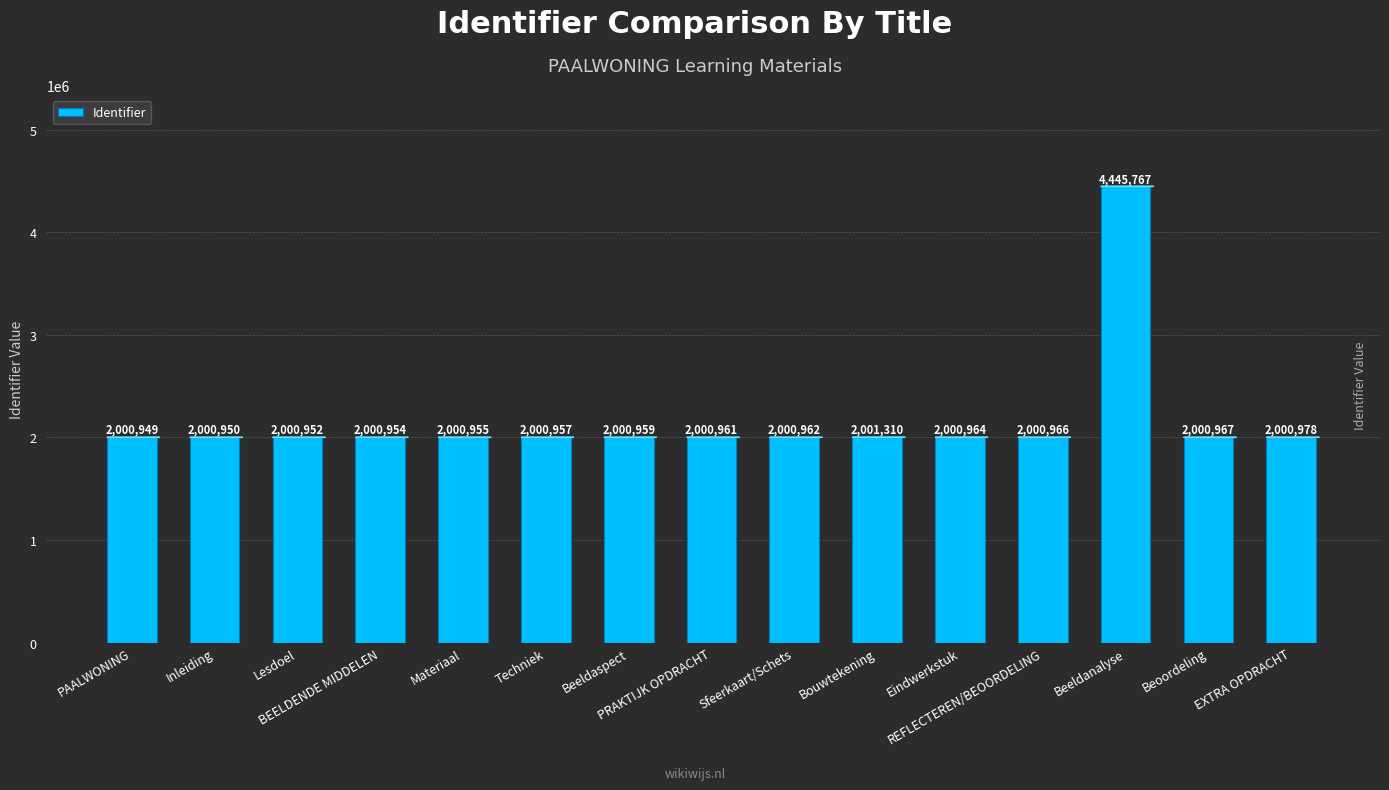

Approximately how many times larger is the value at Lesdoel compared to REFLECTEREN/BEOORDELING?

1.0